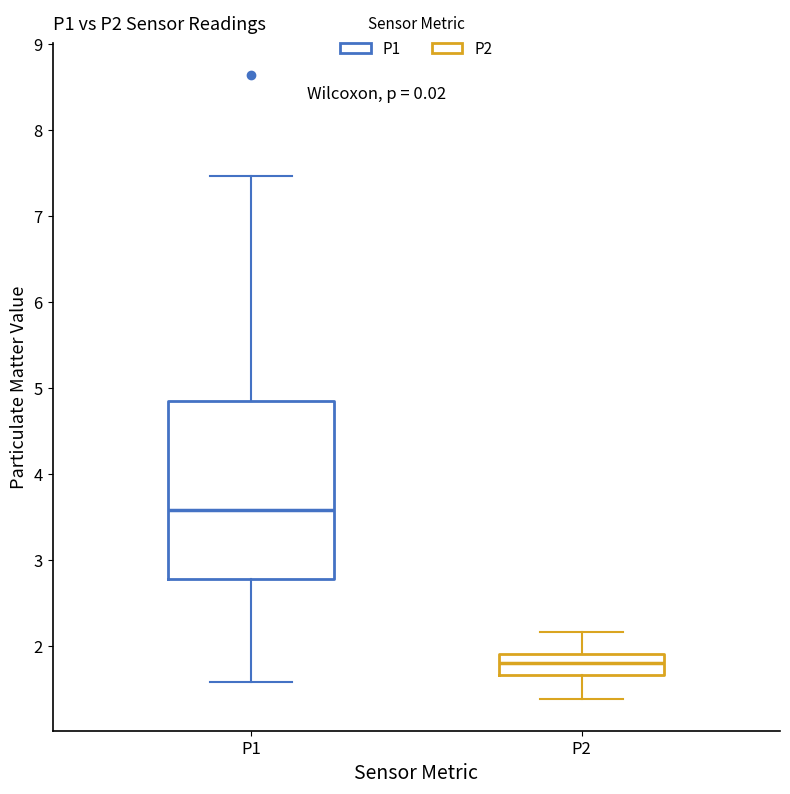

Which box has the lowest median line?

P2